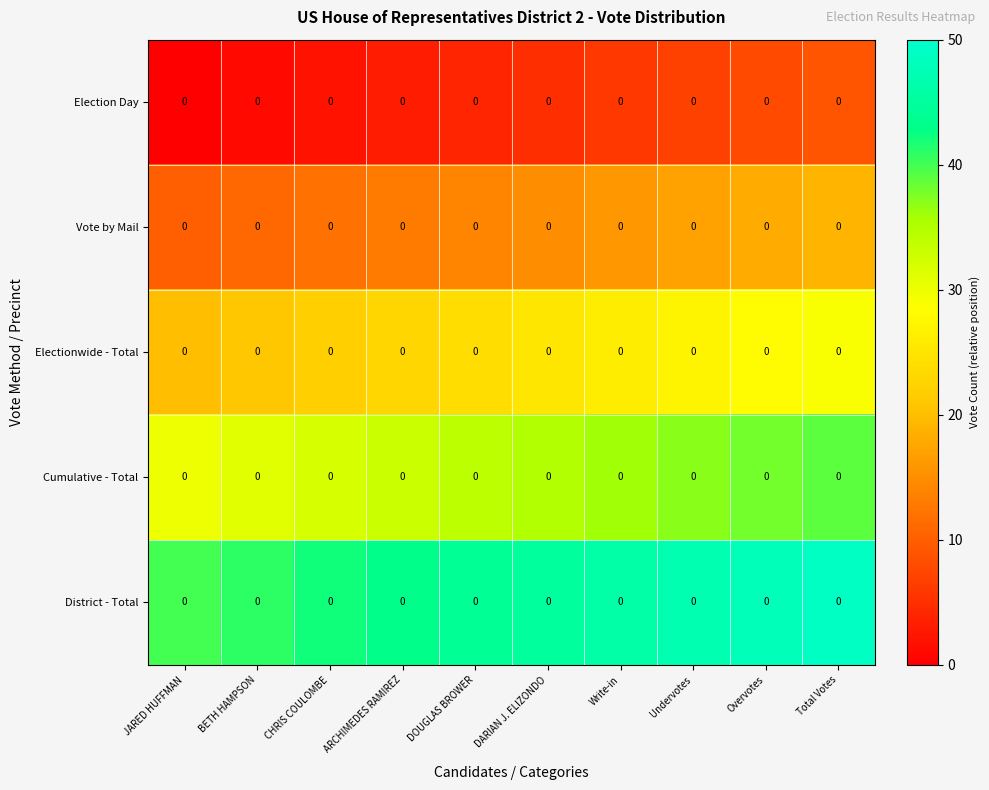

What value does the Cumulative - Total series have at Undervotes?

37